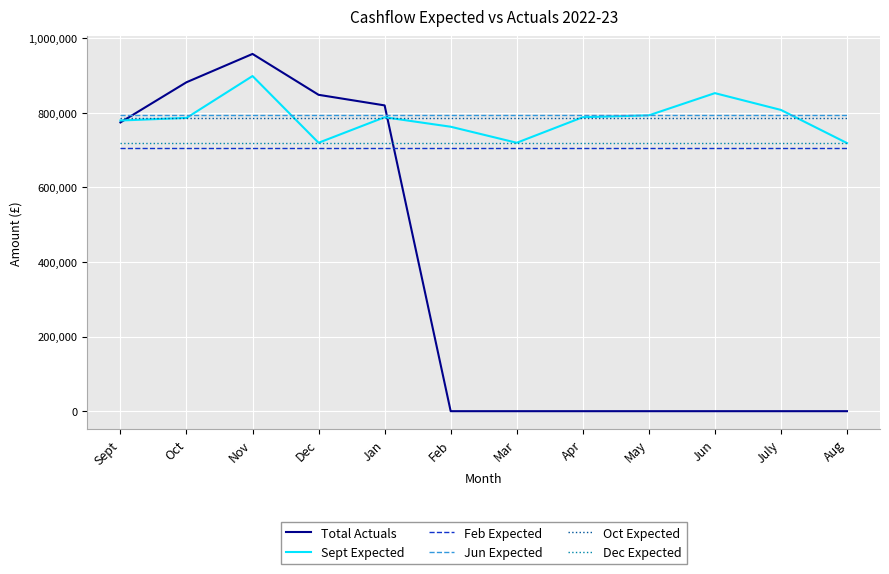

What is the difference between the highest and lowest values at Mar?

793505